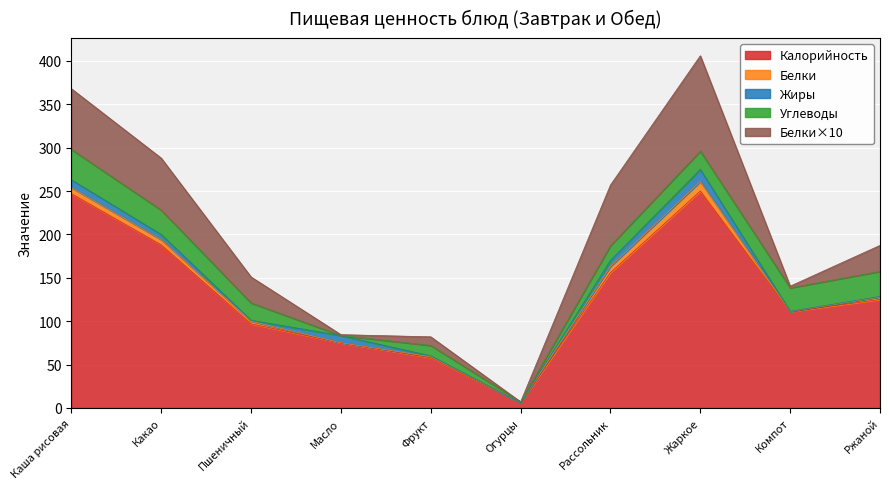

Where does the Жиры series first go above 6?

Каша рисовая